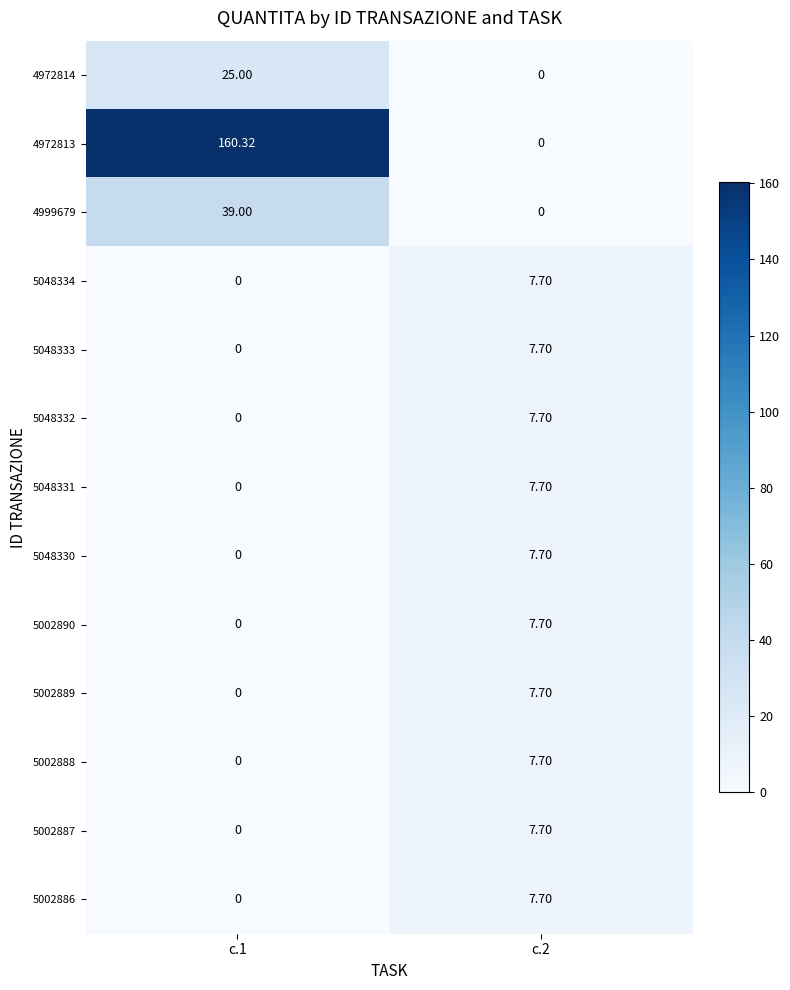

At which category is the sum across all series the highest?

c.1